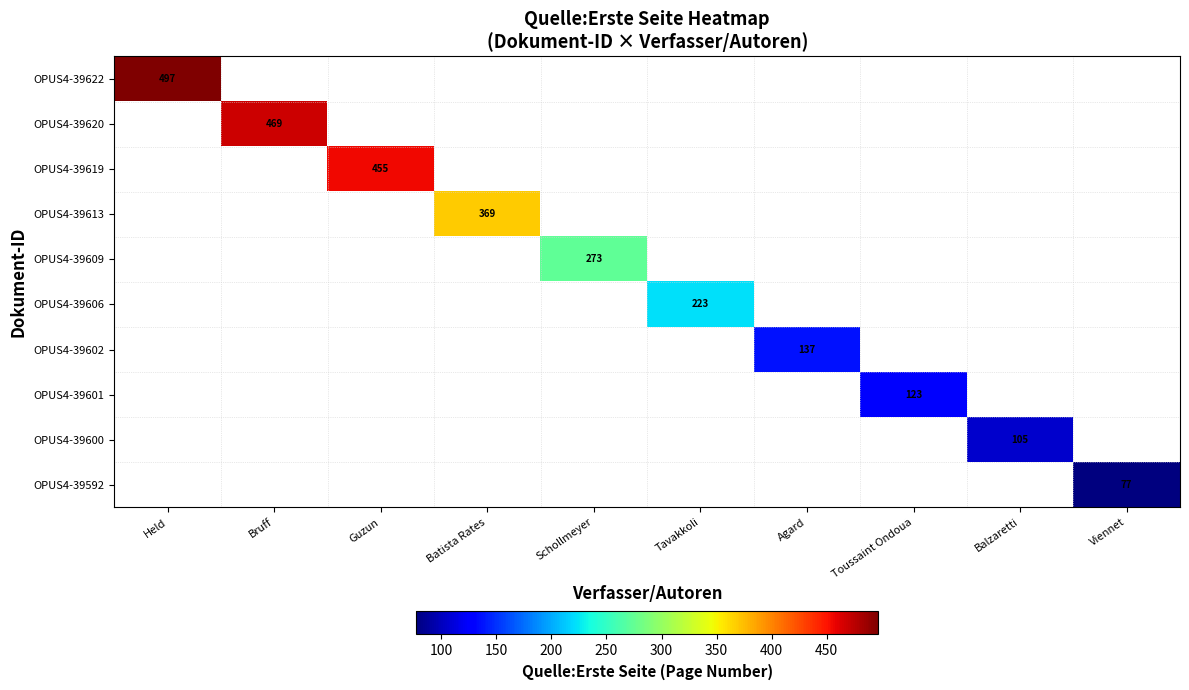

The OPUS4-39600 series shows 52 at Balzaretti. True or false?

False